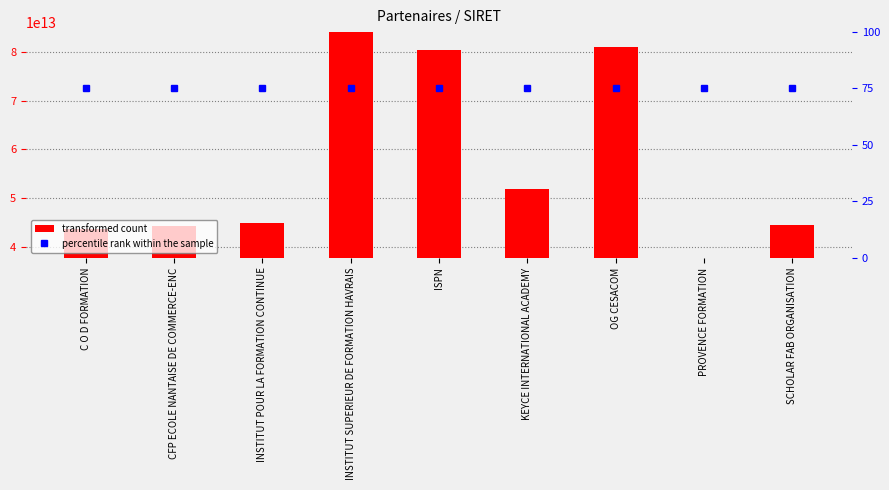

How many categories are shown in the chart?

9